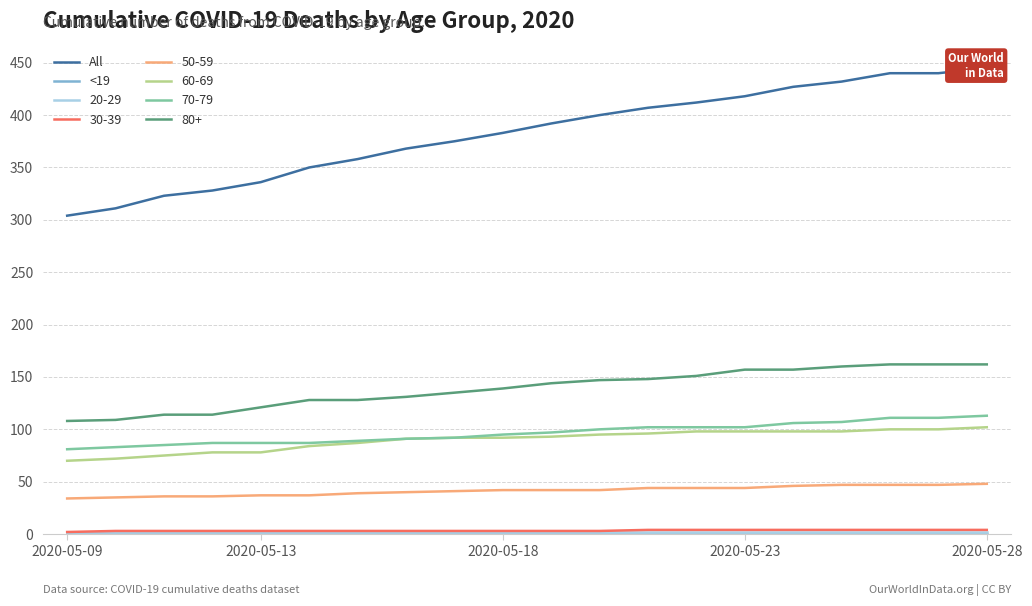

True or false: 50-59 and 60-69 intersect in this chart.

False